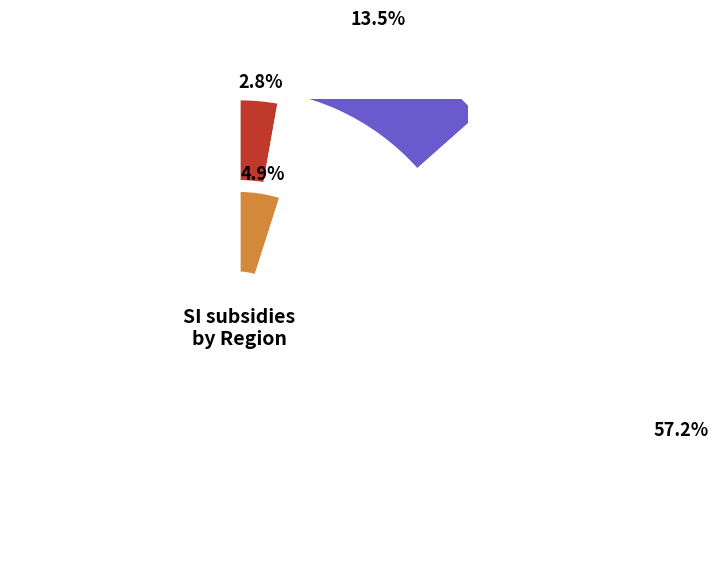

To the nearest percent, what portion does Western Transdanubia represent?

57%